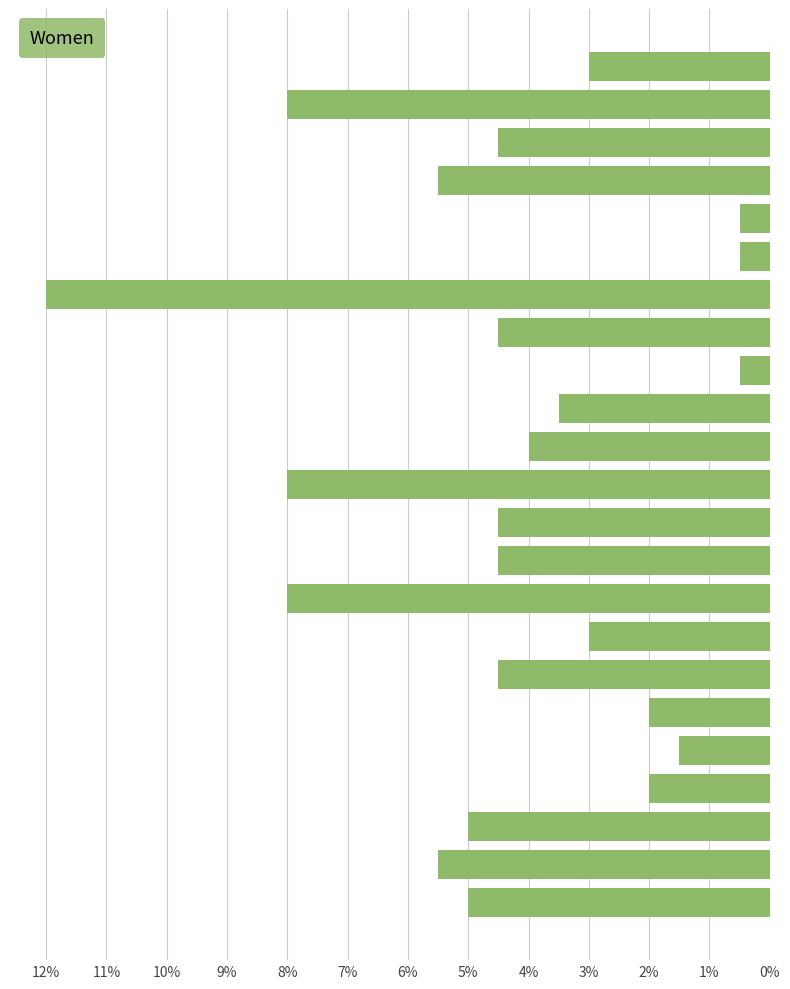

What is the greatest value displayed?

12.0